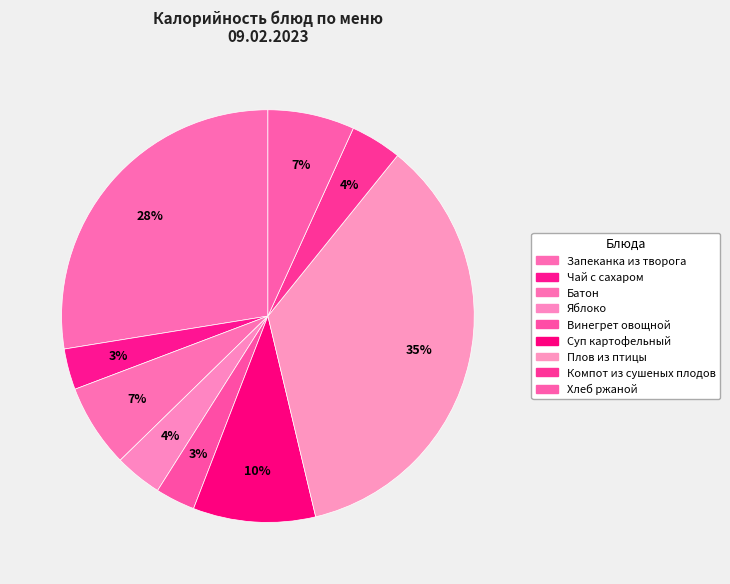

Does any single category account for the majority?

No